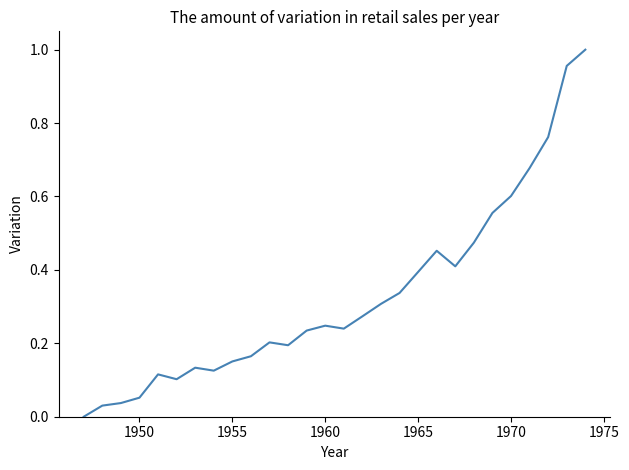

Does the chart display data point markers on the line(s)?

No